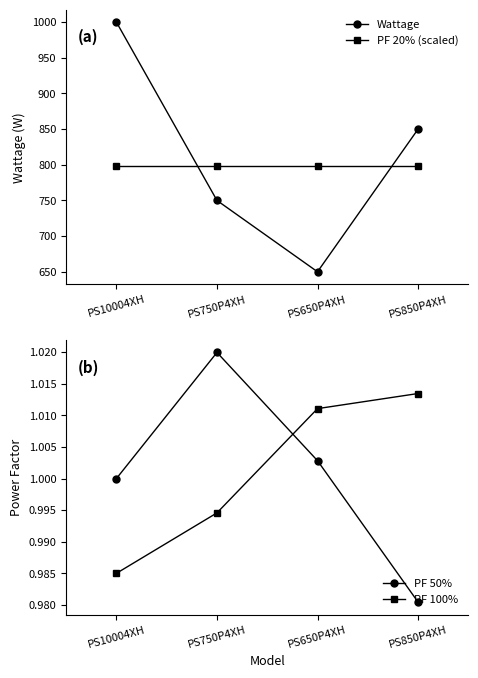

What is the minimum value for PF 20% (scaled)?

798